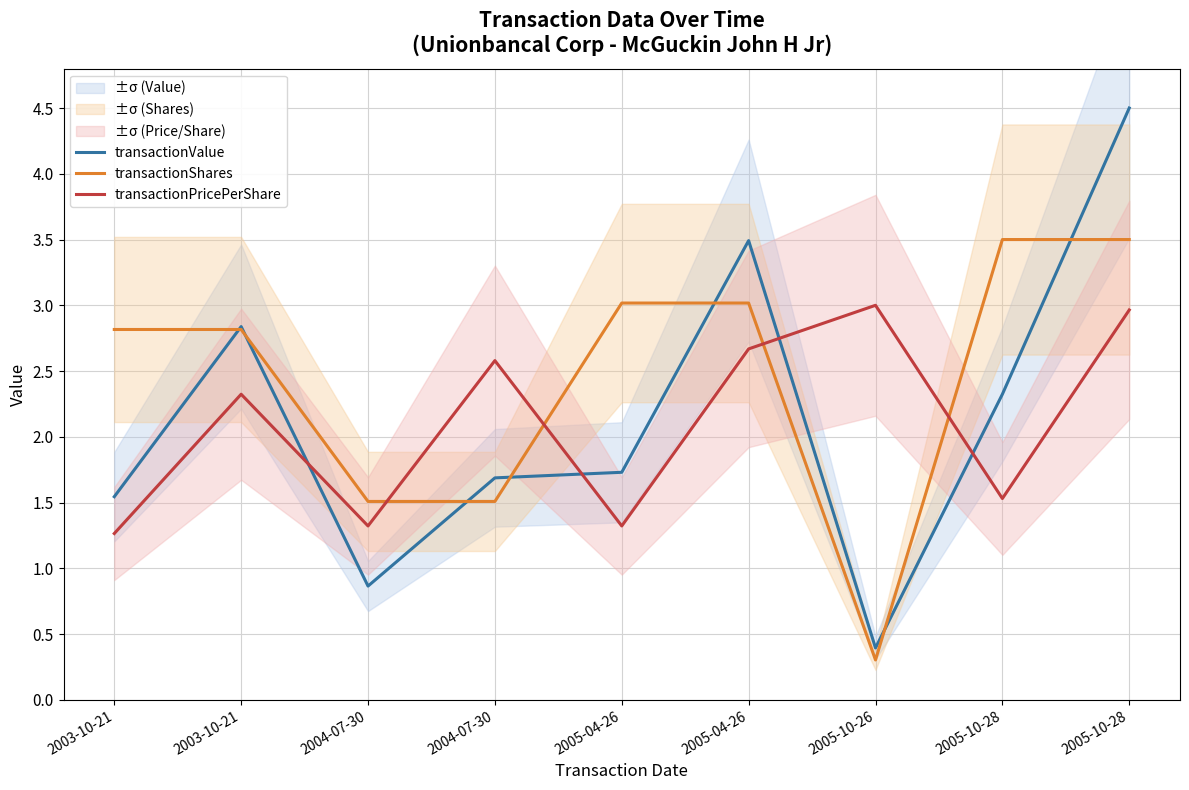

Rank the series by their maximum value, from lowest to highest.

transactionPricePerShare, transactionShares, transactionValue